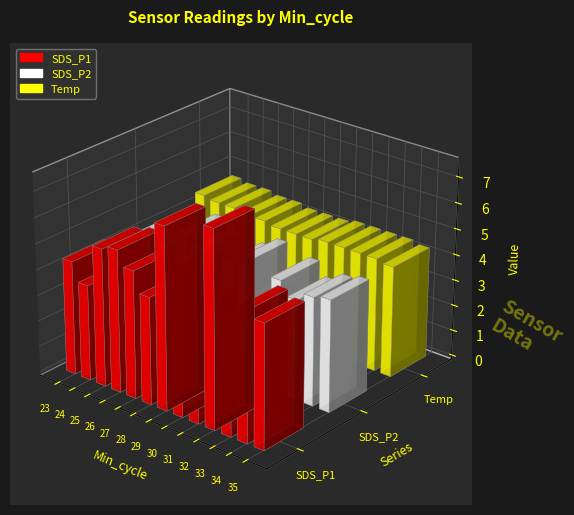

Reading left to right, extract all data points from this chart.

SDS_P1: 23=4.4	24=3.7	25=5.3	26=5.5	27=4.9	28=4.2	29=7.0	30=5.5	31=4.3	32=7.6	33=4.4	34=5.0	35=4.8
SDS_P2: 23=4.1	24=3.3	25=4.2	26=4.8	27=4.4	28=3.9	29=4.3	30=4.7	31=3.6	32=4.4	33=3.9	34=4.2	35=4.3
Temp: 23=4.6	24=4.5	25=4.5	26=4.4	27=4.4	28=4.3	29=4.3	30=4.3	31=4.4	32=4.4	33=4.4	34=4.4	35=4.3